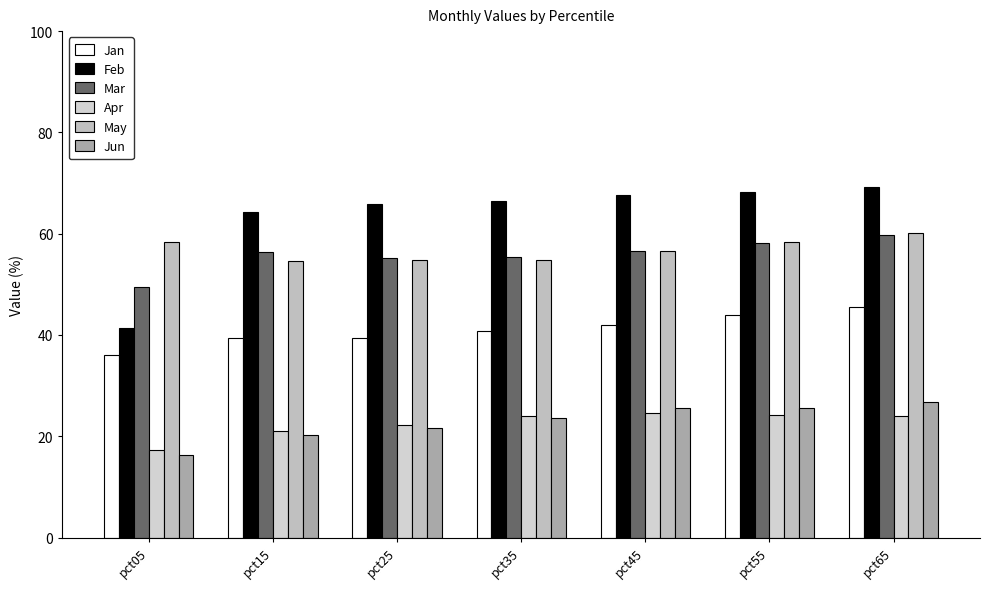

Are the bars grouped side by side (vs. stacked)?

Yes